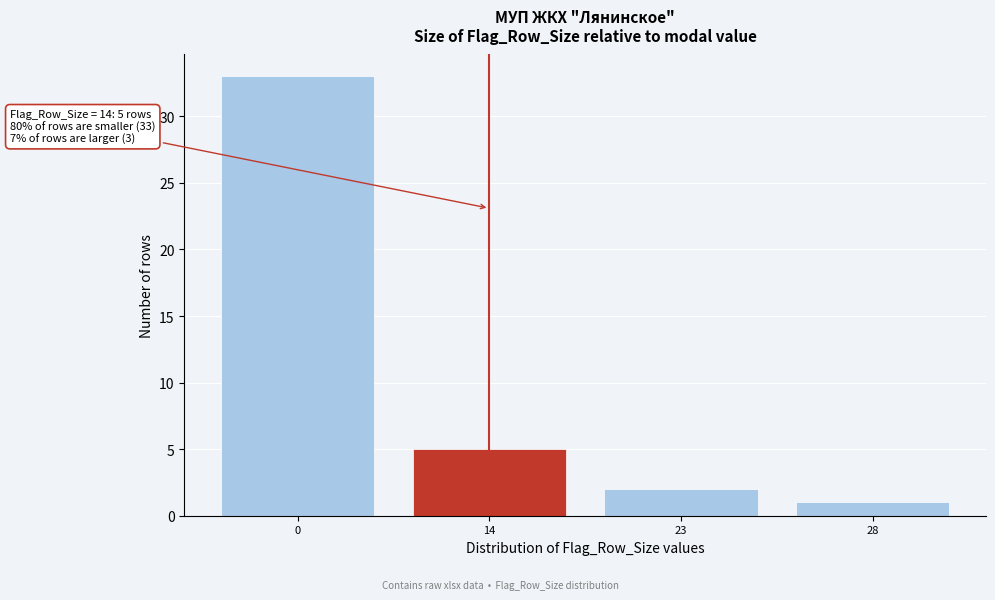

Reading left to right, list all the values displayed in this chart.

33	5	2	1